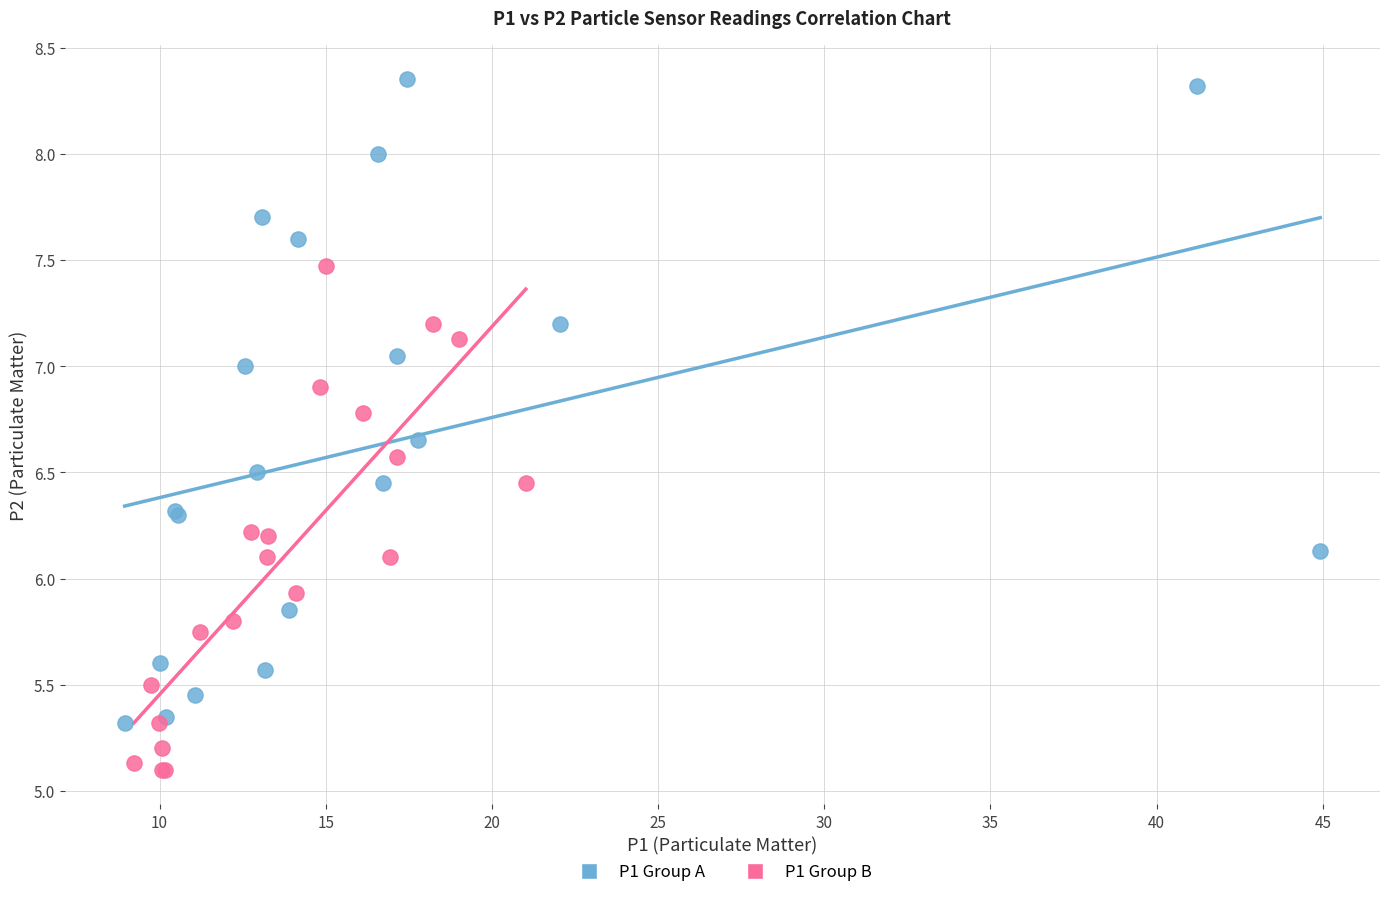

Which series has the largest Y range (max minus min)?

P1 Group A